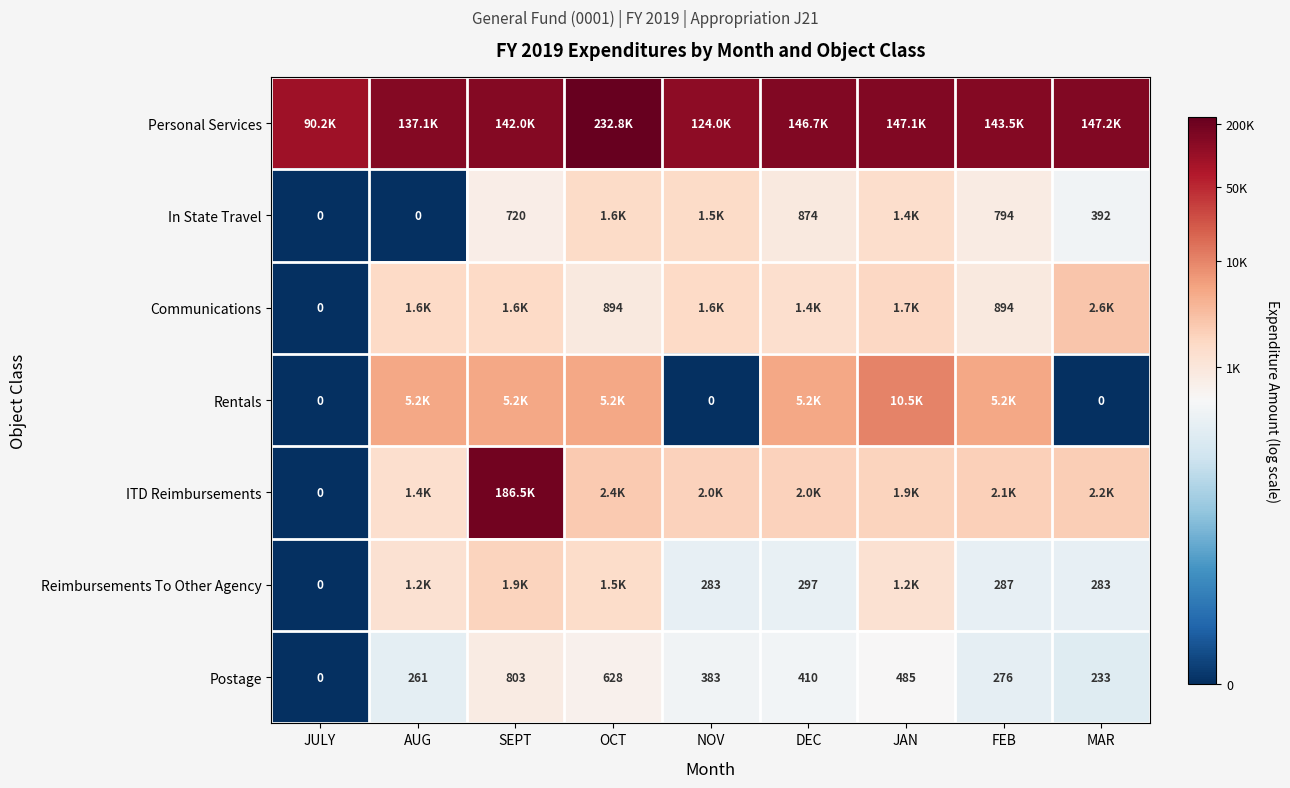

Where is Postage nearest to the value 401?

DEC